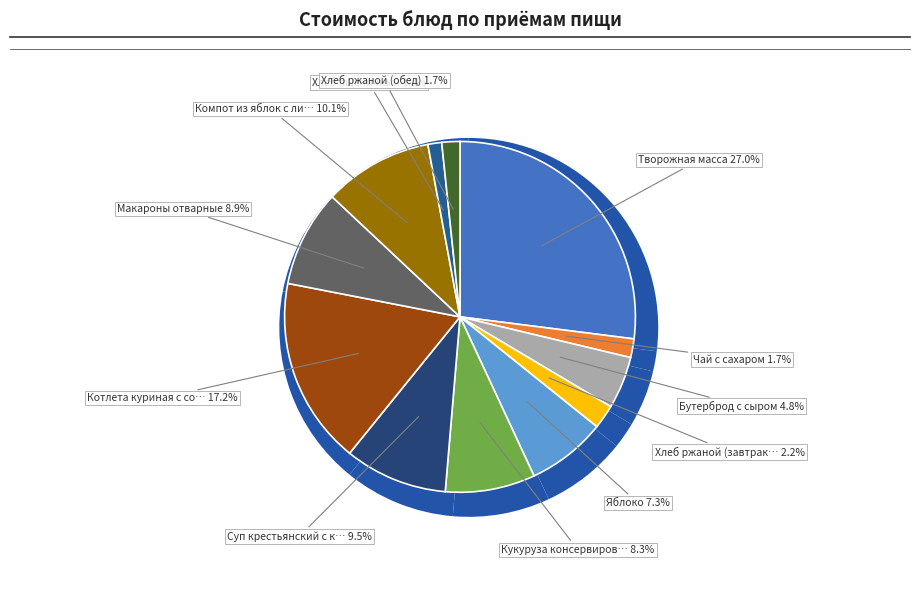

To the nearest percent, what percentage of the pie is Бутерброд с сыром?

5%